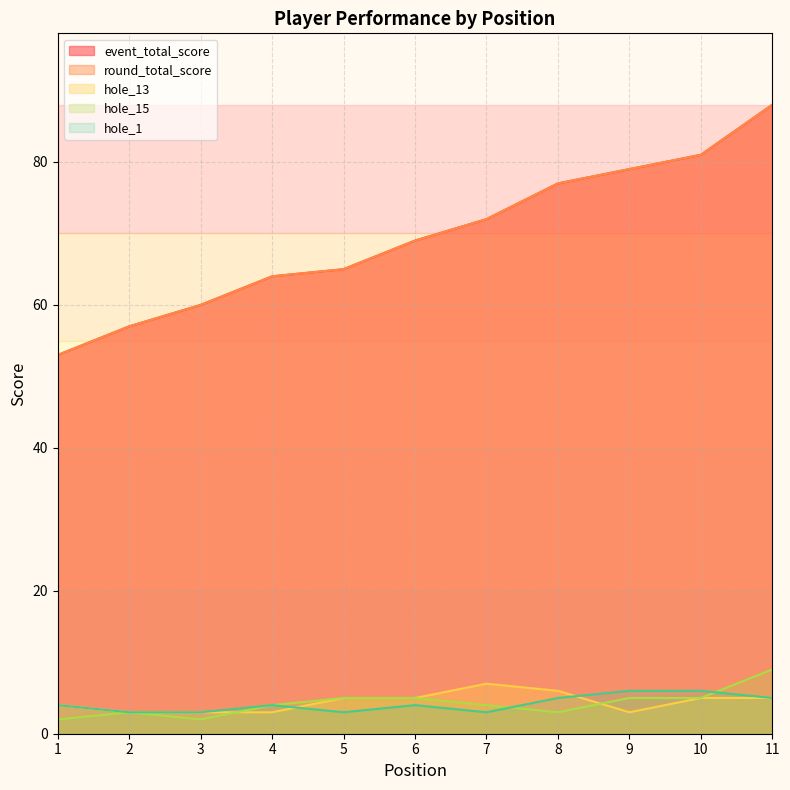

Rank the categories by hole_1 value from highest to lowest.

9, 10, 8, 11, 1, 4, 6, 2, 3, 5, 7